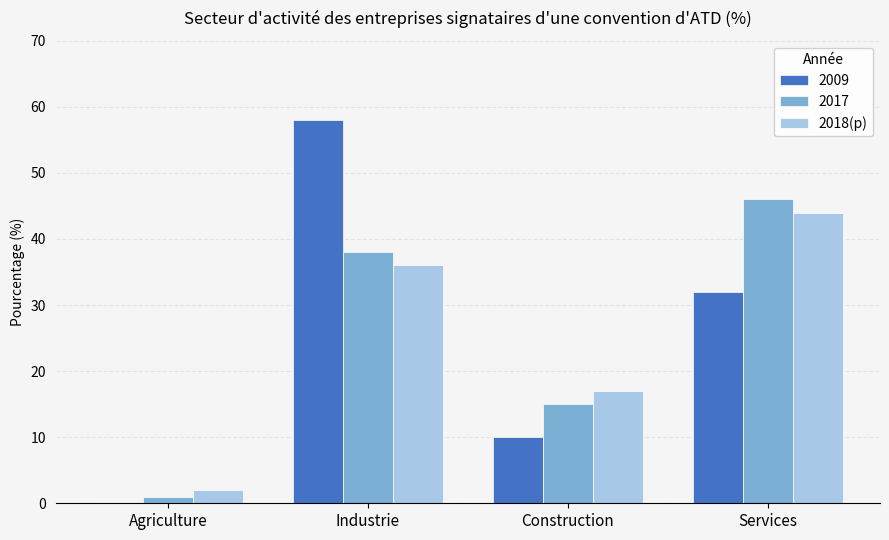

What is the approximate value of 2018(p) at Construction?

17